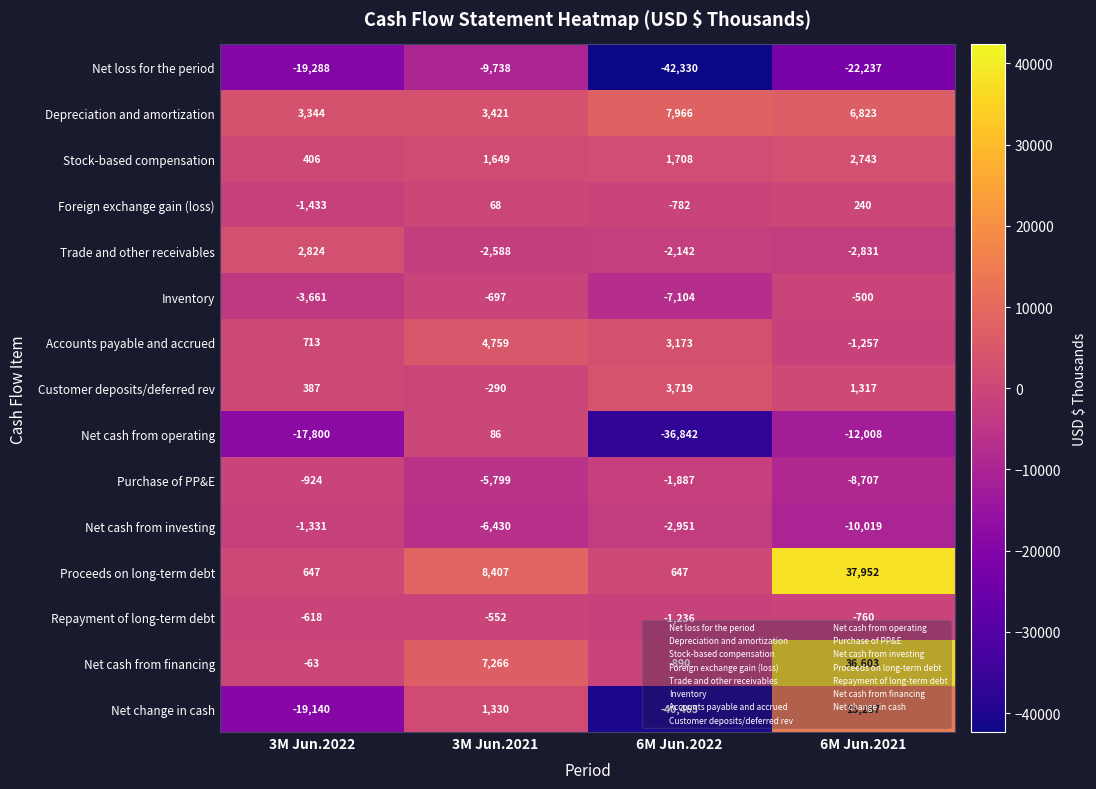

Between 6M Jun.2022 and 6M Jun.2021, which series saw the biggest shift?

Net change in cash